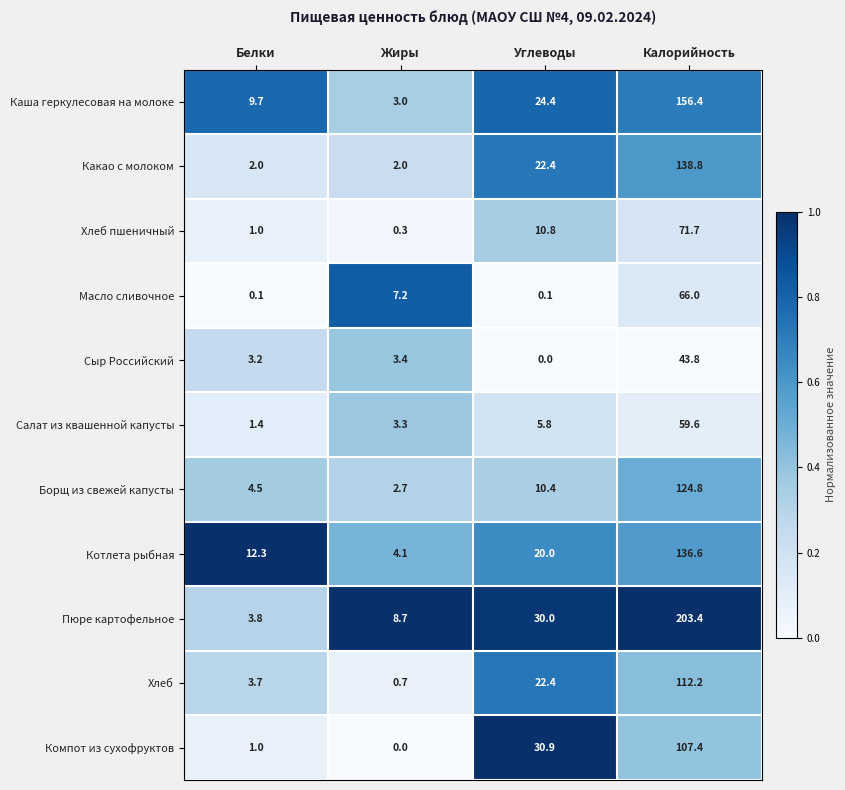

True or false: Пюре картофельное has a value of 30.0 at Углеводы.

True